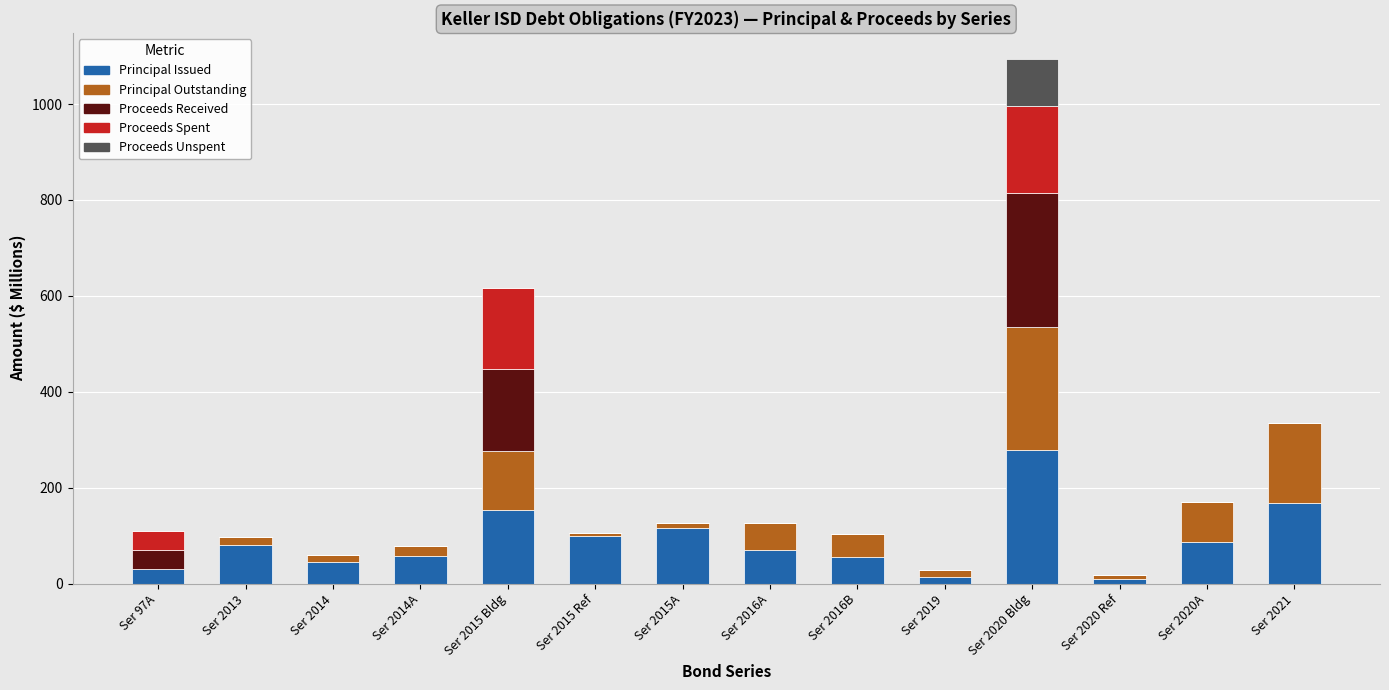

Is it true that Principal Issued equals 116.6 at Ser 2015A?

True